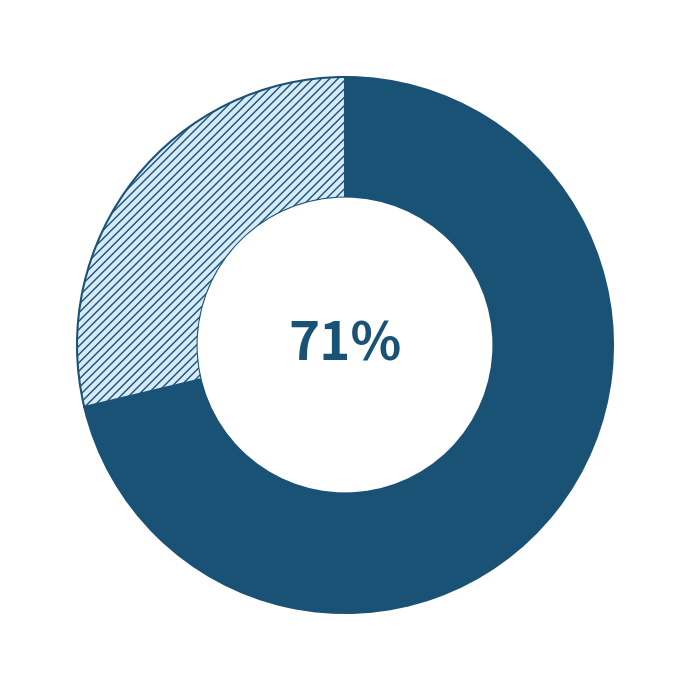

To the nearest percent, what is the average slice percentage?

50%